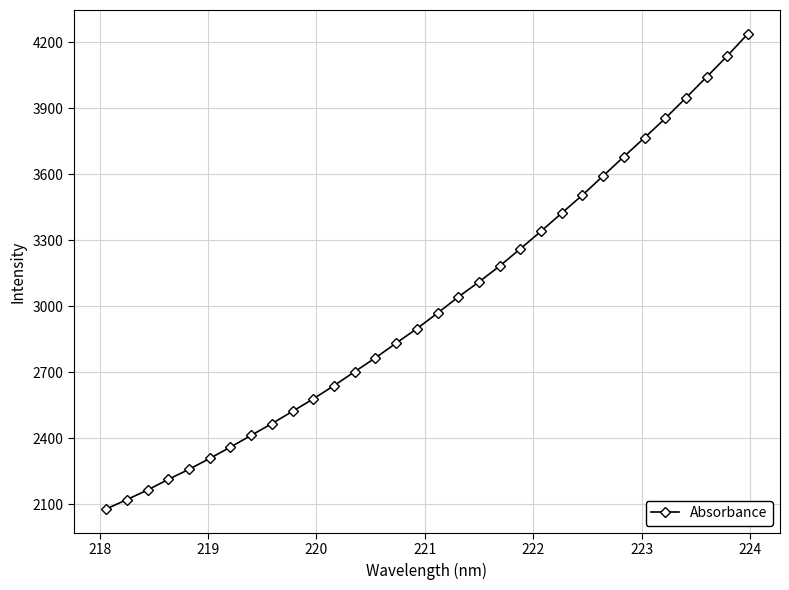

True or false: the data has more than 2 interior local peaks.

False